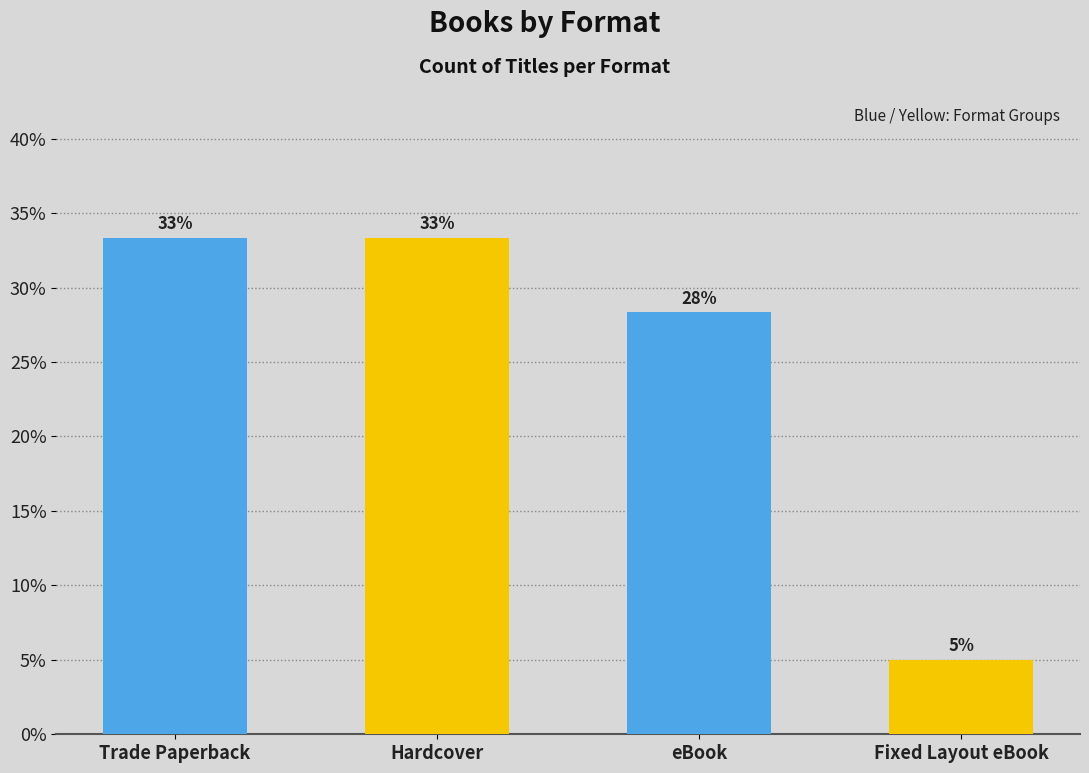

What is the sum of all values?

1.0